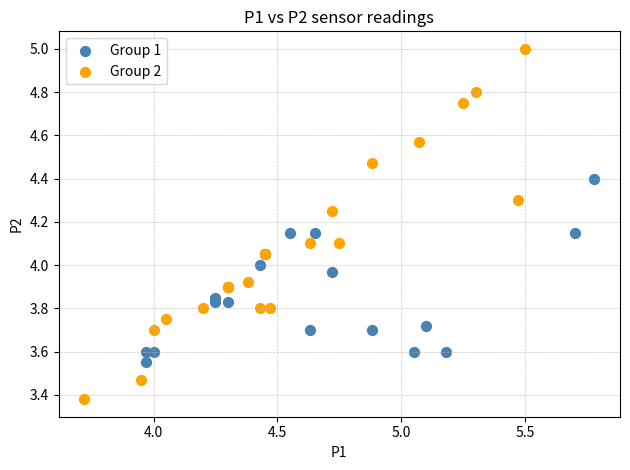

Which series has the largest Y range (max minus min)?

Group 2